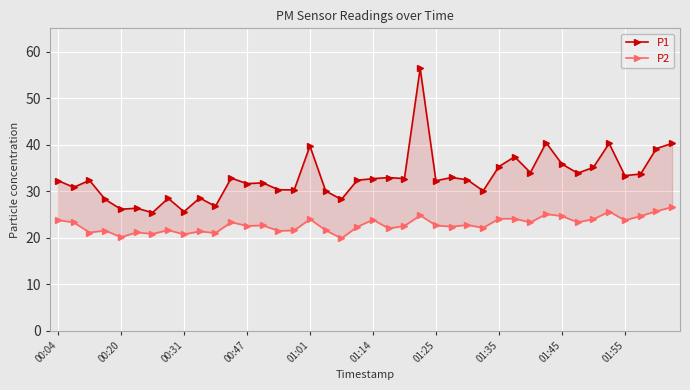

Rank the series at 01:55 from highest to lowest value.

P1, P2